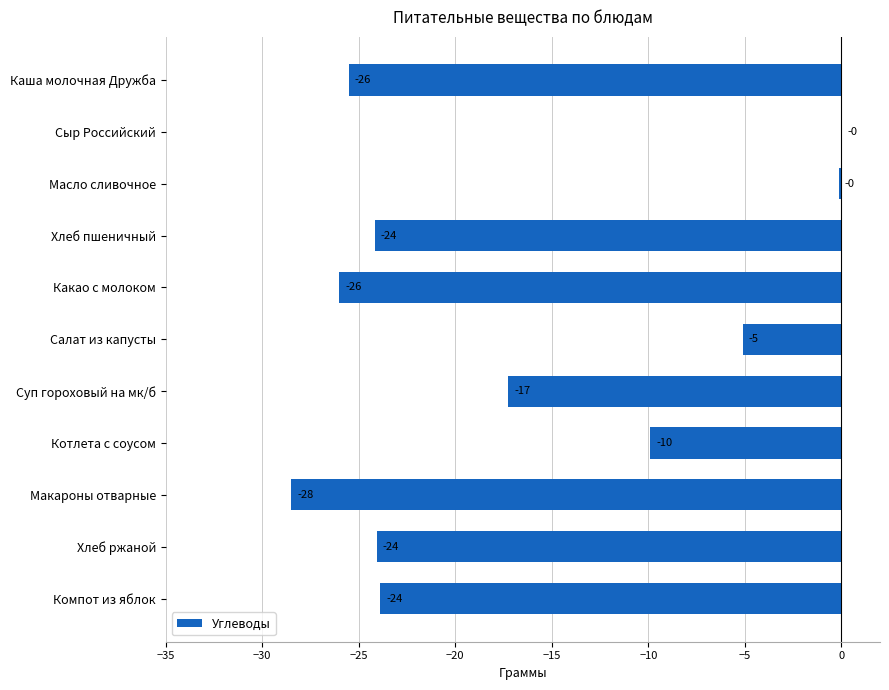

What is the sum of all values?

-184.5